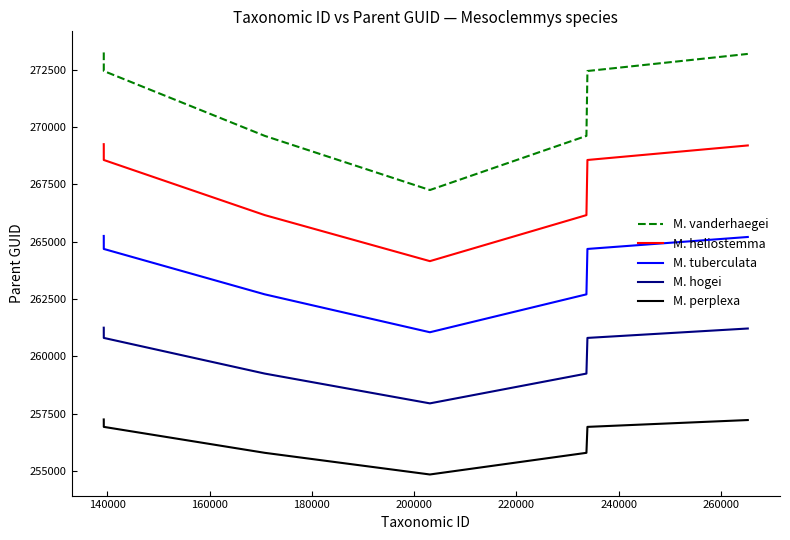

Which series has the largest range (max minus min)?

M. vanderhaegei